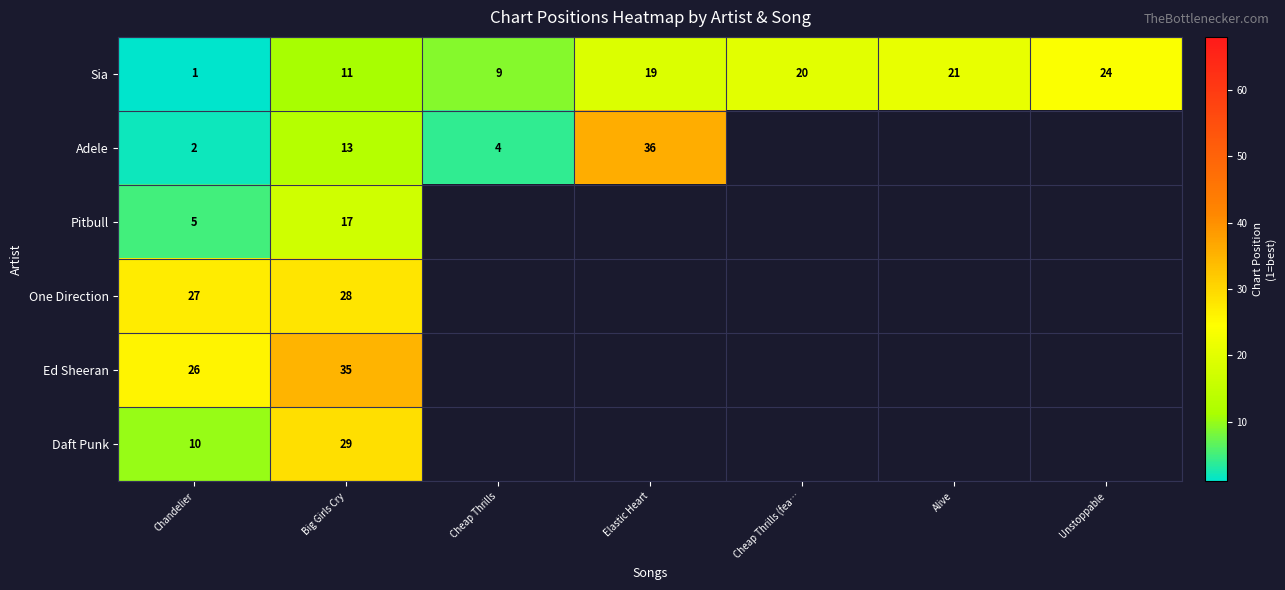

What is the difference between the second highest and minimum values in the Sia series?

20